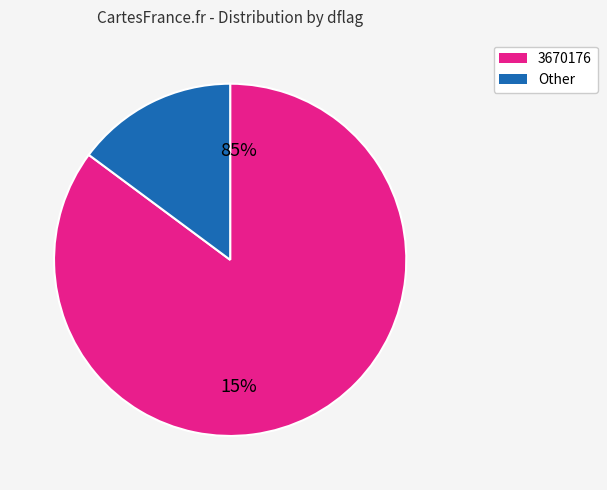

To the nearest percent, what percentage of the pie is 3670176?

85%